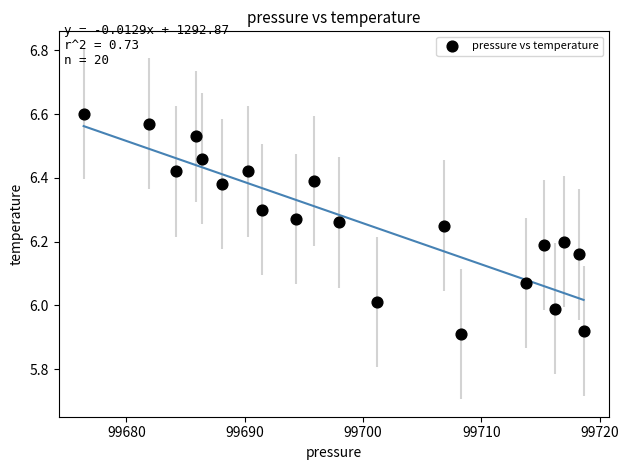

What is the range of Y values (max minus min)?

0.7